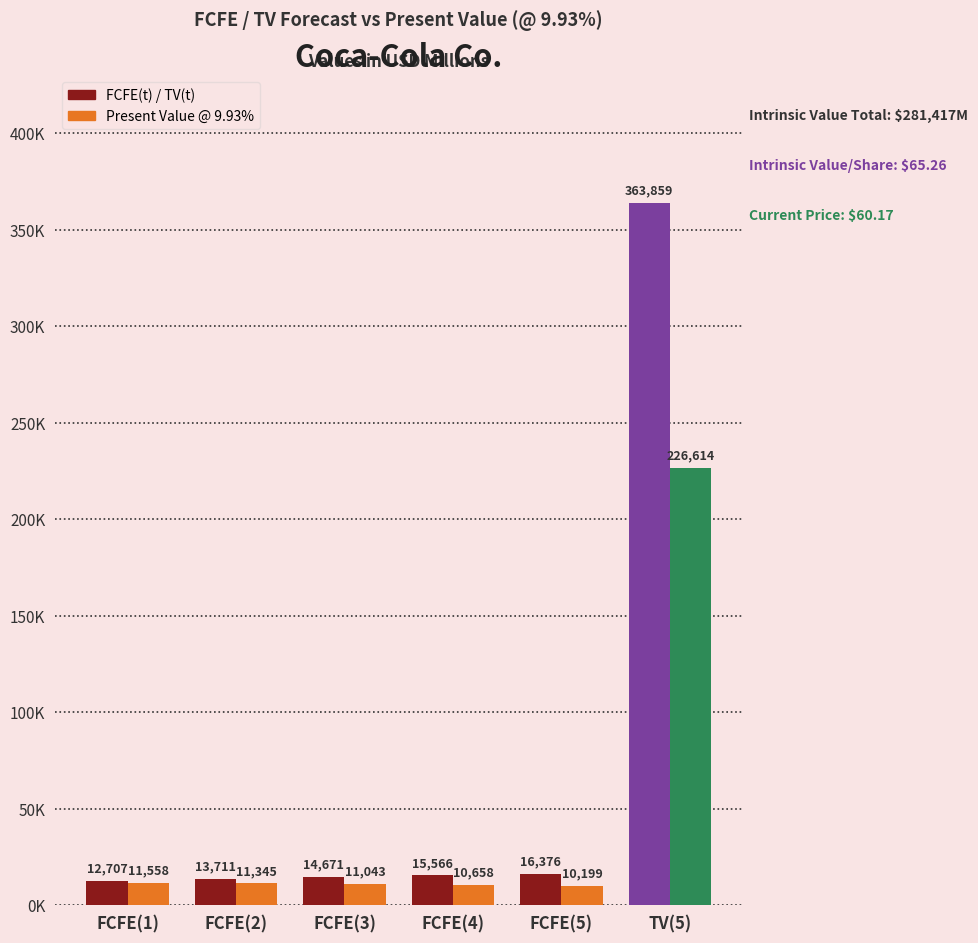

Is the value of Present Value @ 9.93% at FCFE(3) greater than the value of FCFE(t) / TV(t) at FCFE(5)?

No